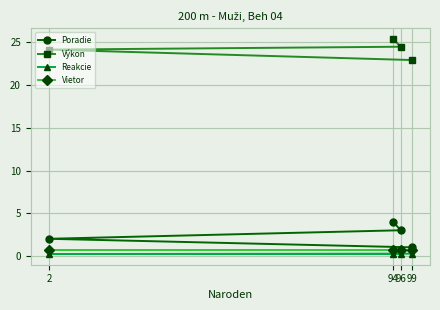

What is the total value across all series at 99?

24.9